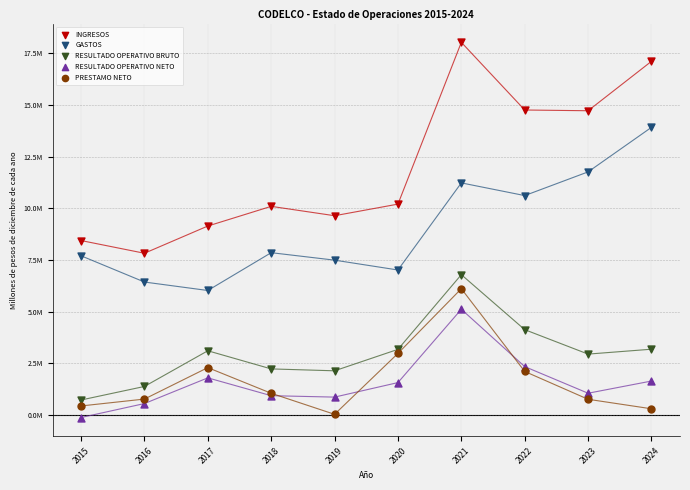

What are all the series names shown in the legend?

INGRESOS, GASTOS, RESULTADO OPERATIVO BRUTO, RESULTADO OPERATIVO NETO, PRESTAMO NETO